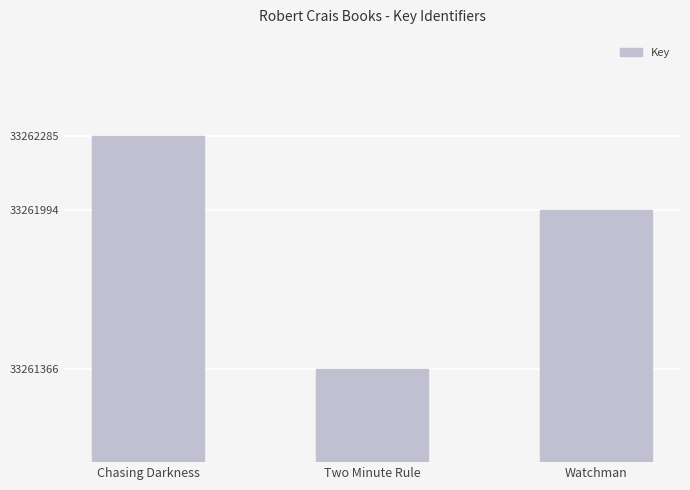

Does the chart contain any negative values?

No